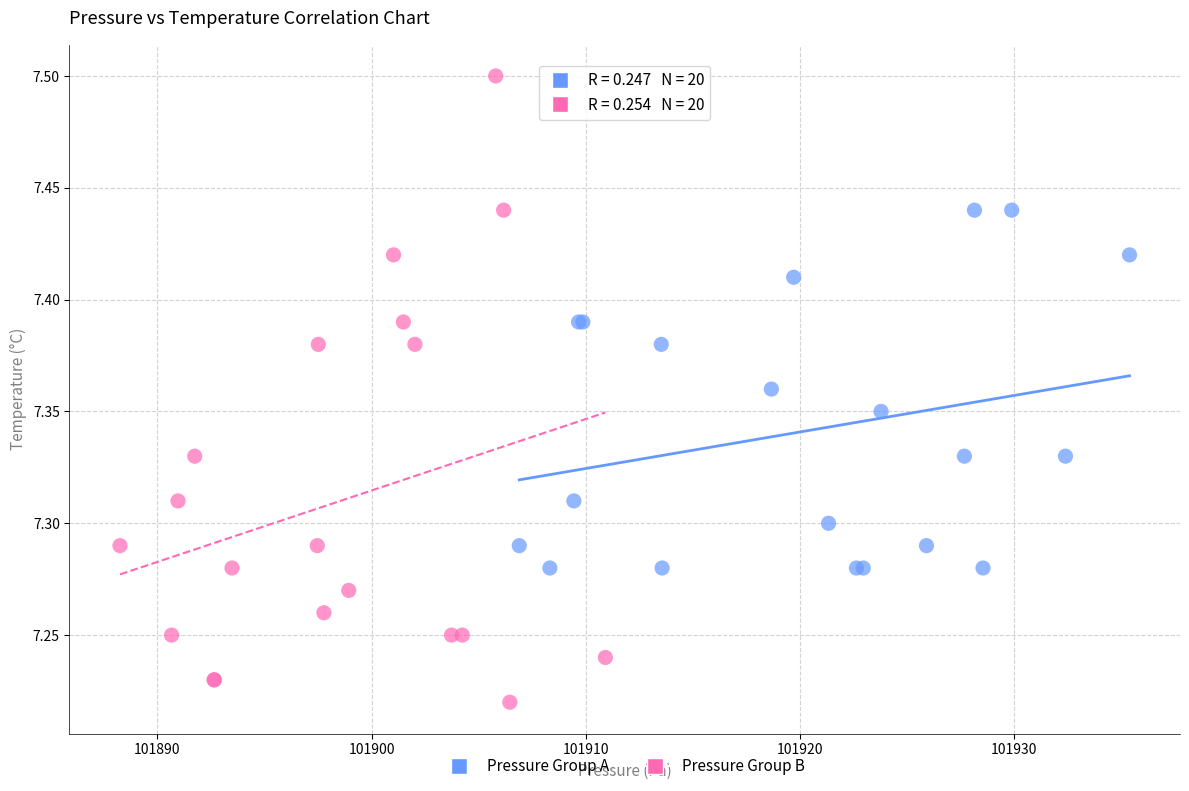

Which series reaches the minimum Y coordinate?

Pressure Group B